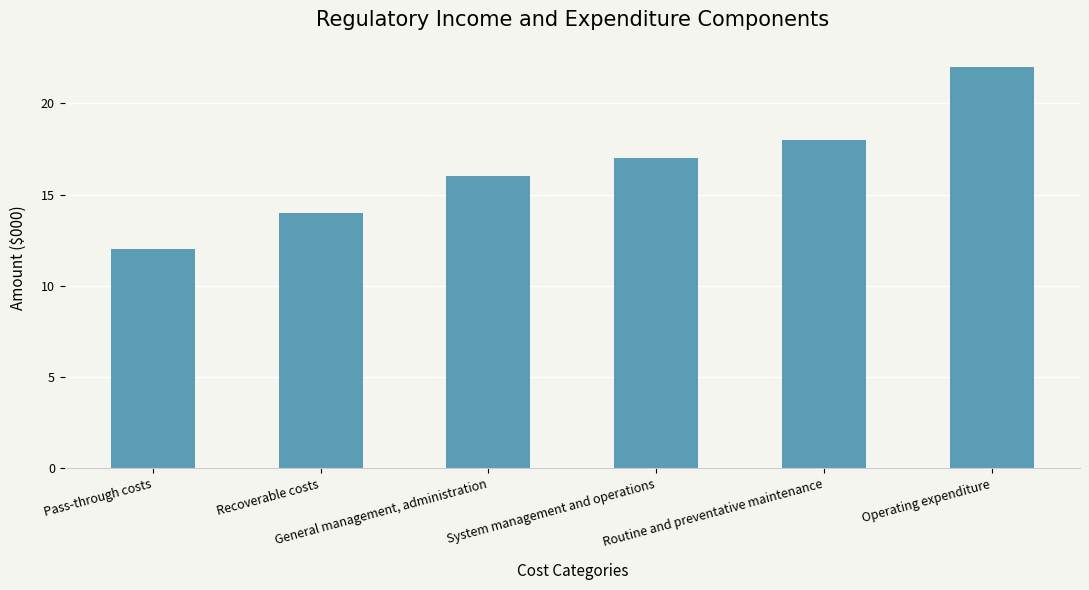

Between System management and operations and General management, administration, which is larger?

System management and operations